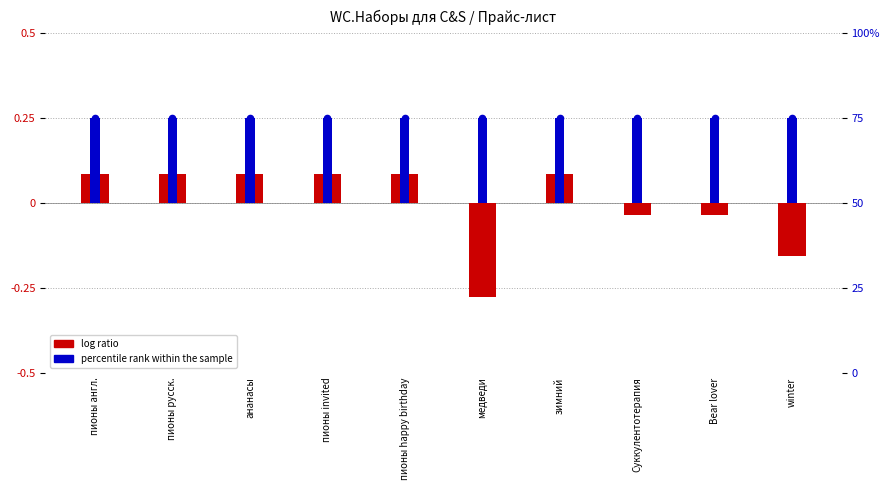

What is the total value across all series at пионы англ.?

0.1